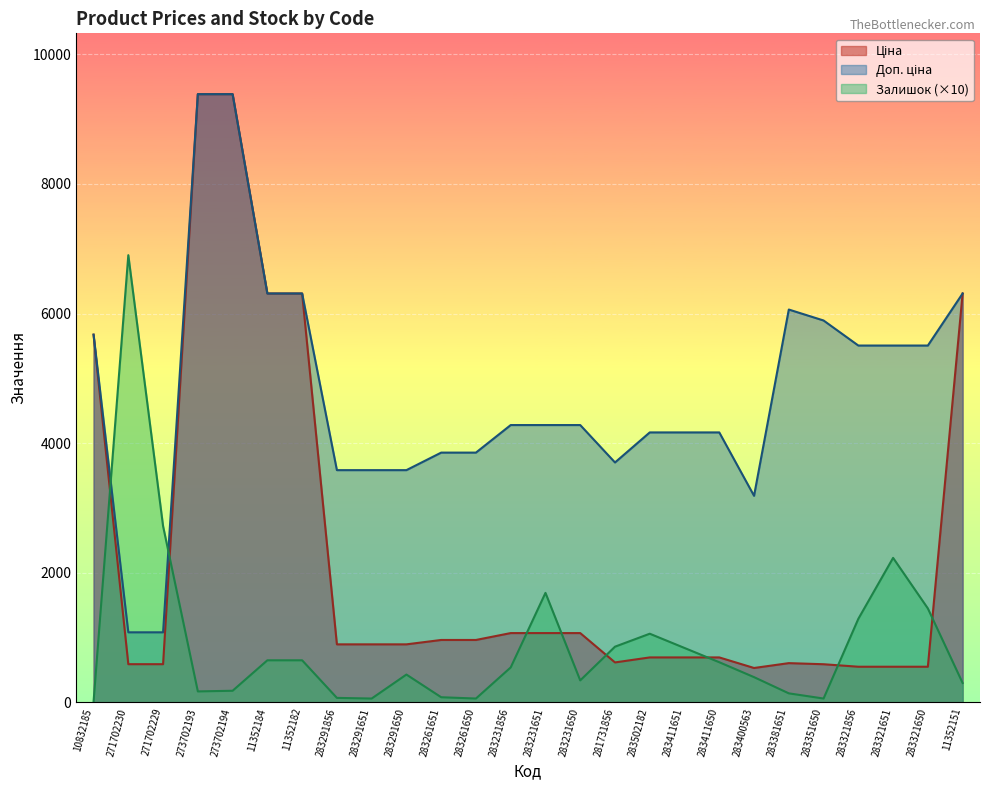

How many lines are shown in the chart?

3